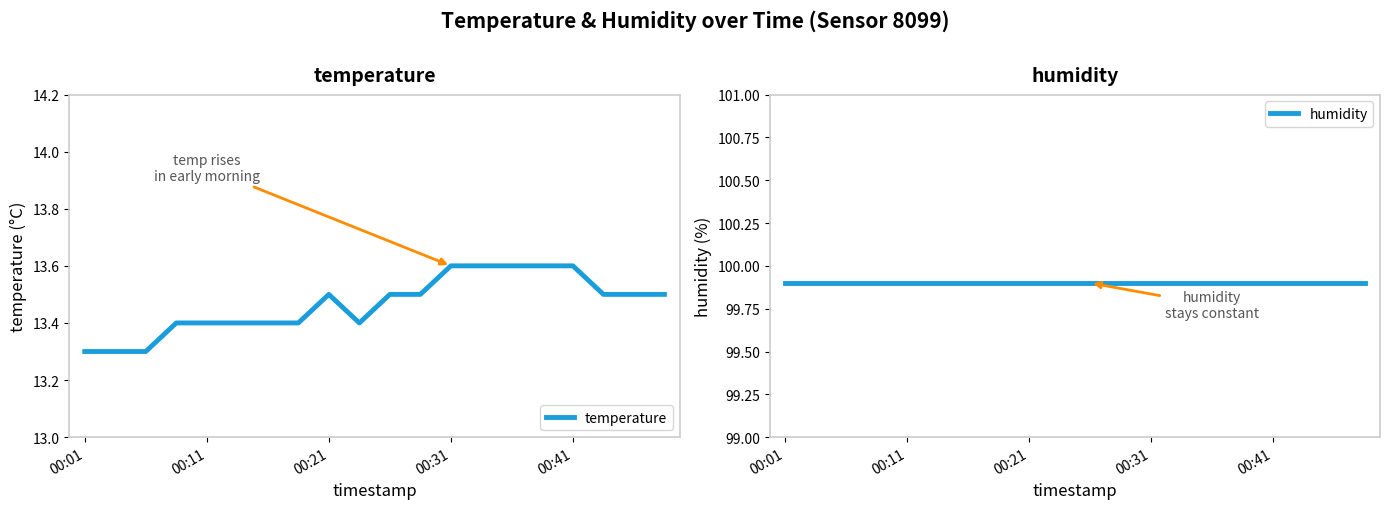

Which series has the largest total across all categories?

humidity